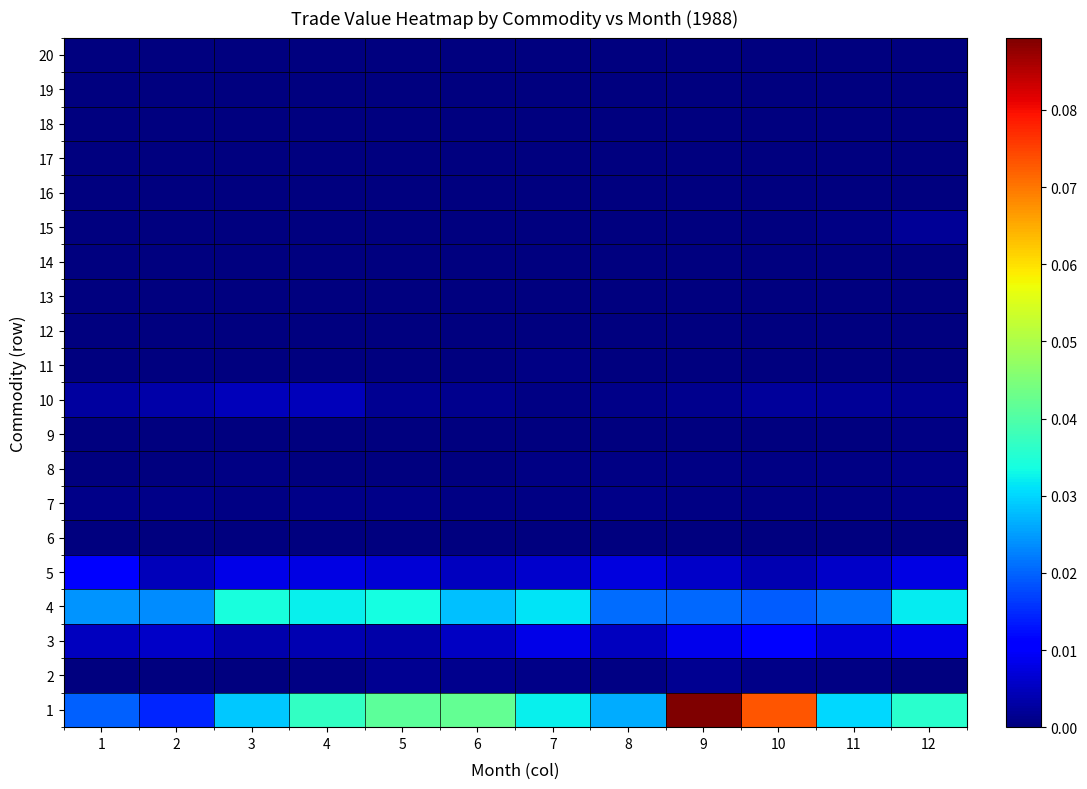

Which series has the largest total across all categories?

1